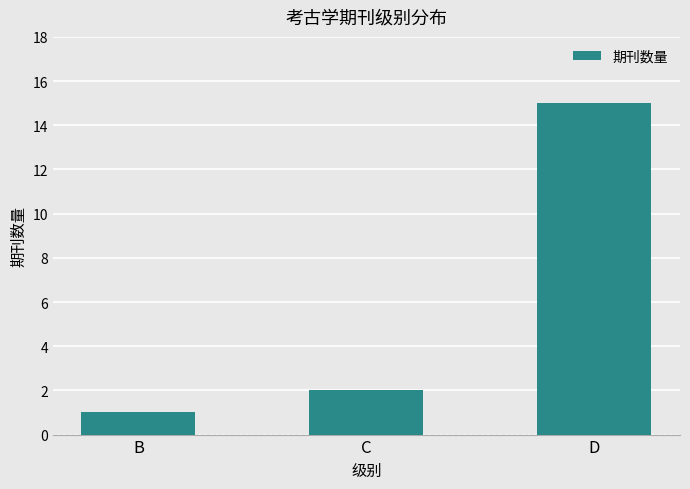

What is the difference between the maximum and minimum values?

14